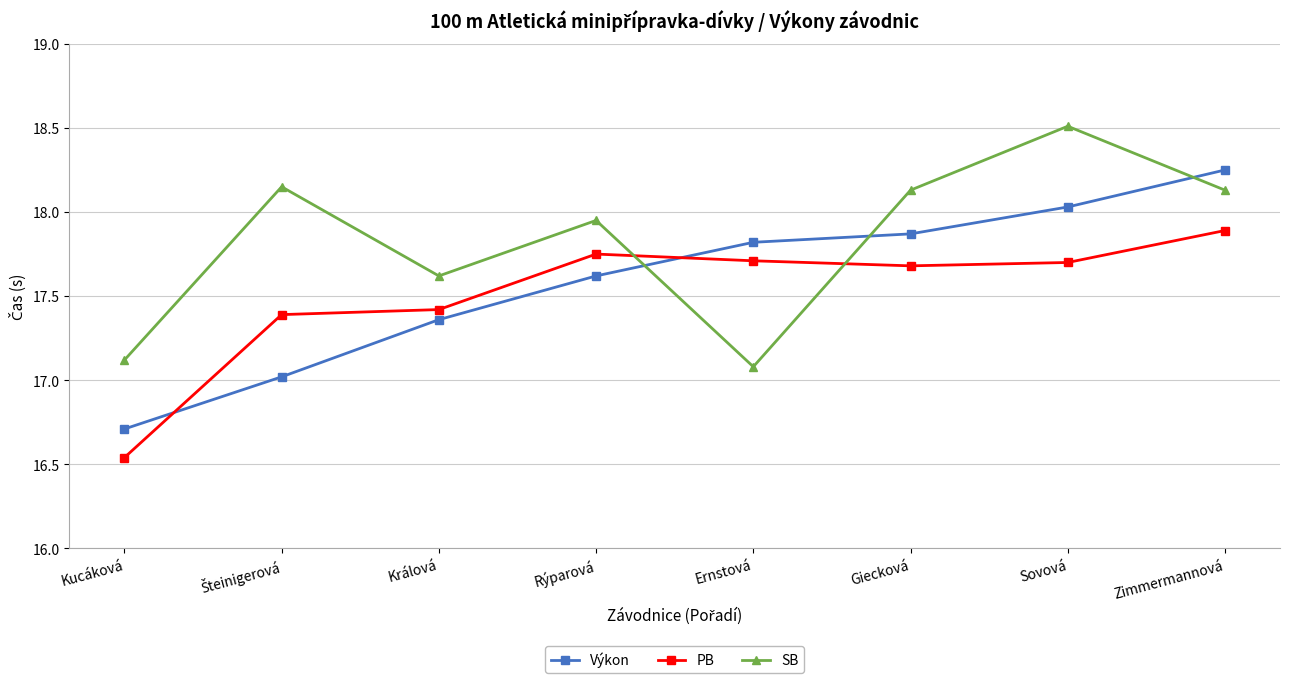

At which category does SB reach its first local valley?

Králová